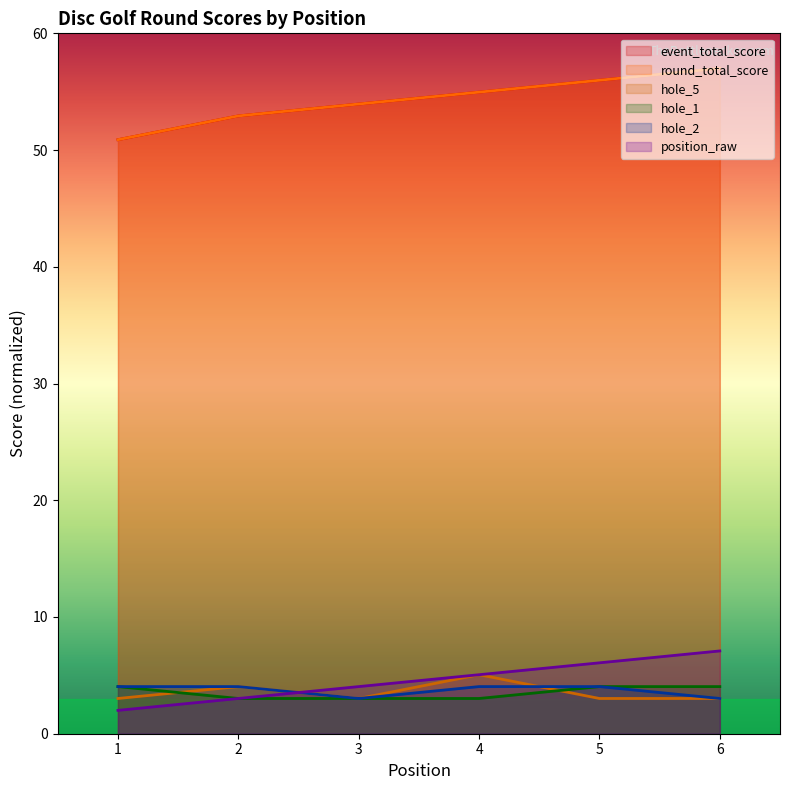

Reading left to right, what are all the values shown in this chart?

event_total_score: 50.9	52.9	53.9	55.0	56.0	57.0
round_total_score: 50.9	52.9	53.9	55.0	56.0	57.0
hole_1: 4.0	3.0	3.0	3.0	4.0	4.0
hole_2: 4.0	4.0	3.0	4.0	4.0	3.0
hole_5: 3.0	4.0	3.0	5.1	3.0	3.0
position_raw: 2.0	3.0	4.0	5.1	6.1	7.1